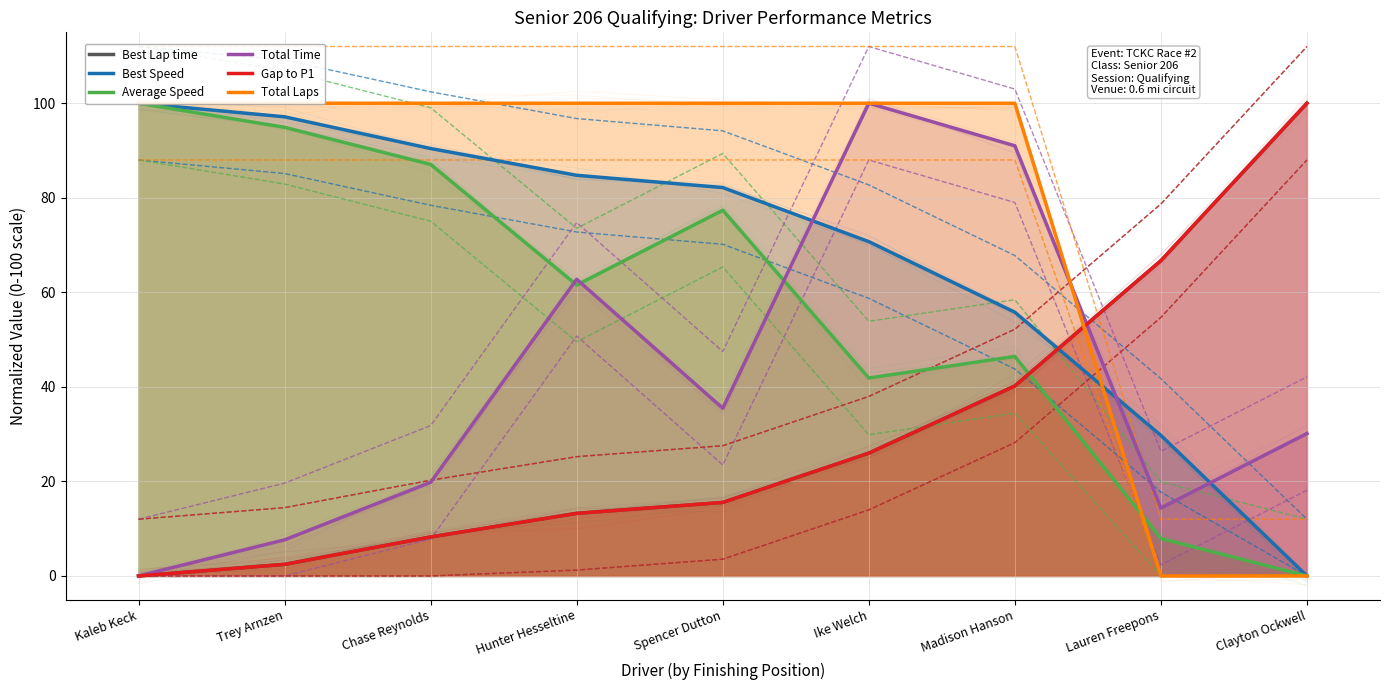

The Average Speed series shows 103.6 at Spencer Dutton. True or false?

False